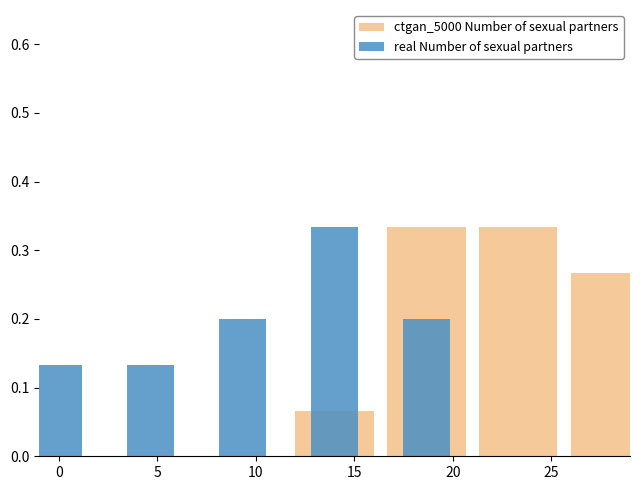

Is the value of ctgan_5000 Number of sexual partners at 5 greater than the value of real Number of sexual partners at 15?

No